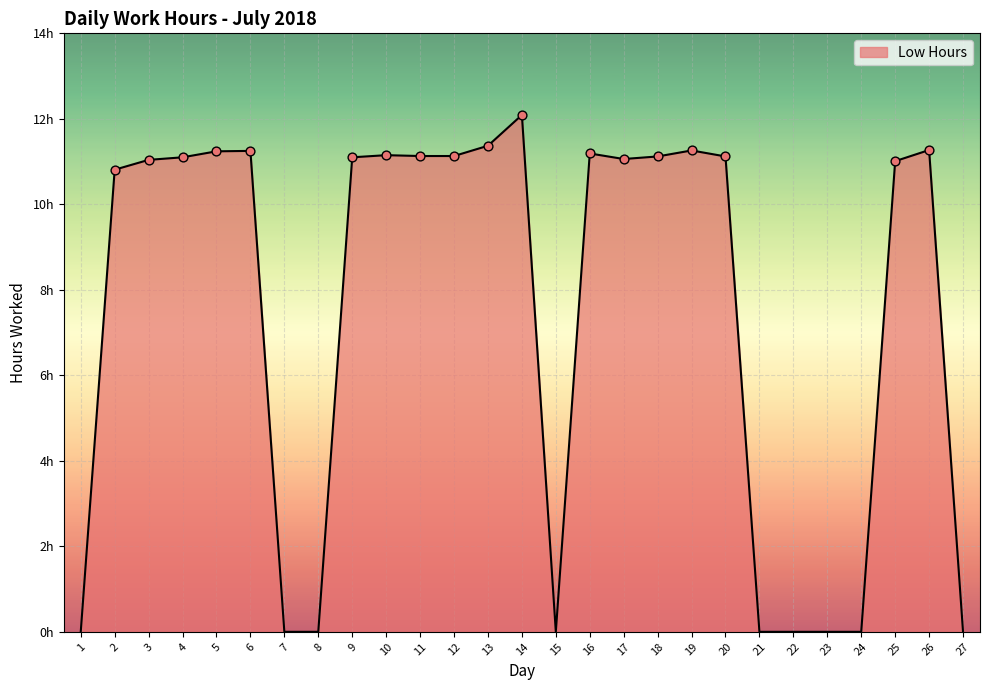

Between 11 and 18, which is larger?

11